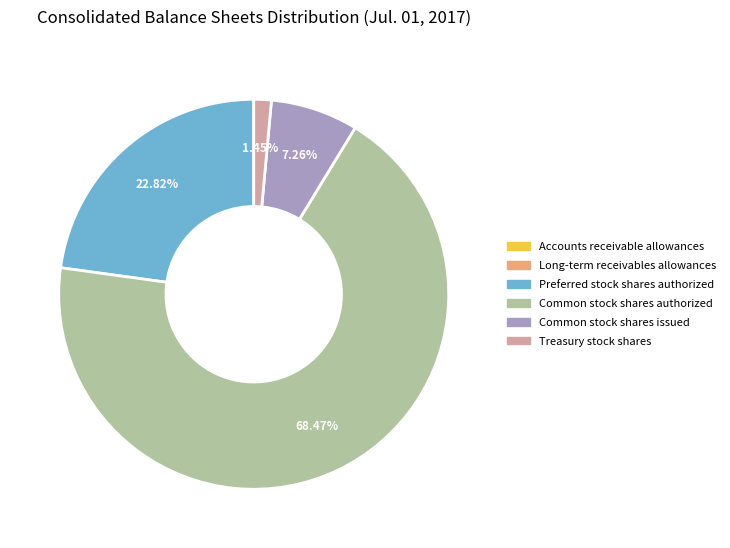

What percentage is the Treasury stock shares slice, to the nearest percent?

1%